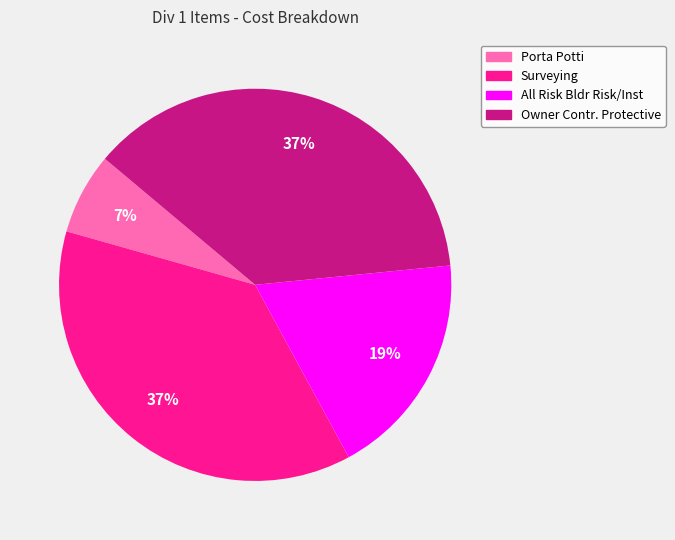

Is Surveying the majority of the pie?

No